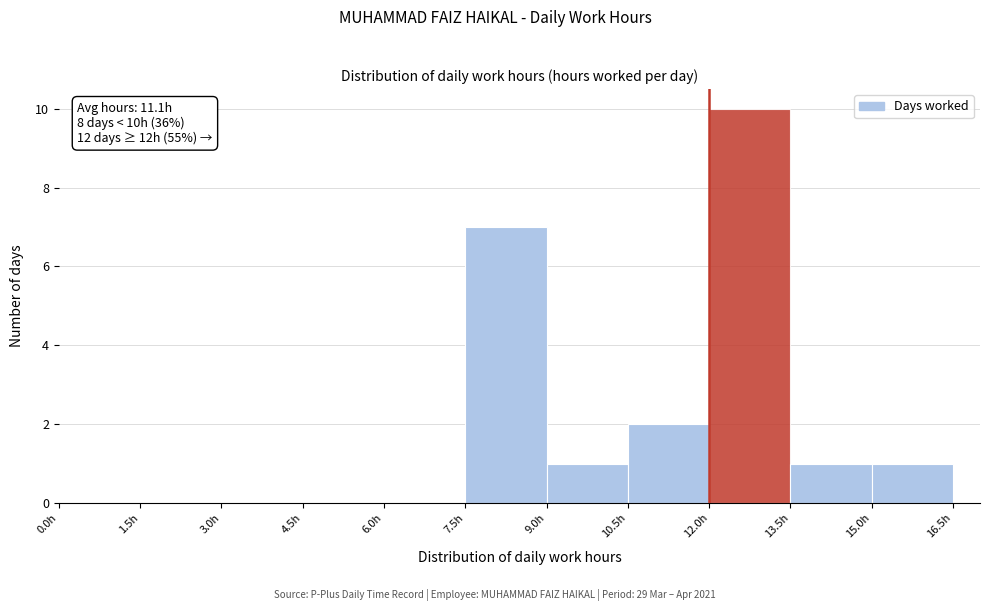

Over which range of the x-axis is the bar tallest?

12.0 to 13.5